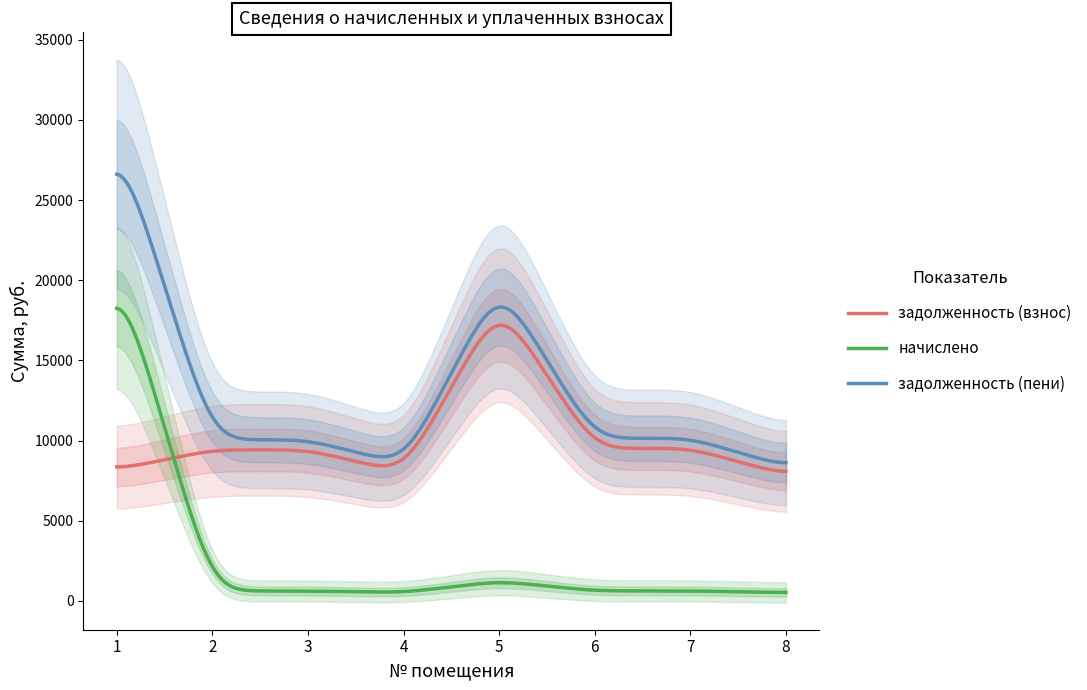

Is the value of задолженность (взнос) at 1 greater than the value of задолженность (пени) at 5?

No